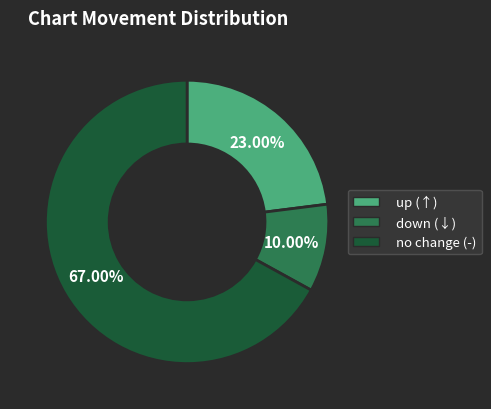

Does any single category account for the majority?

Yes